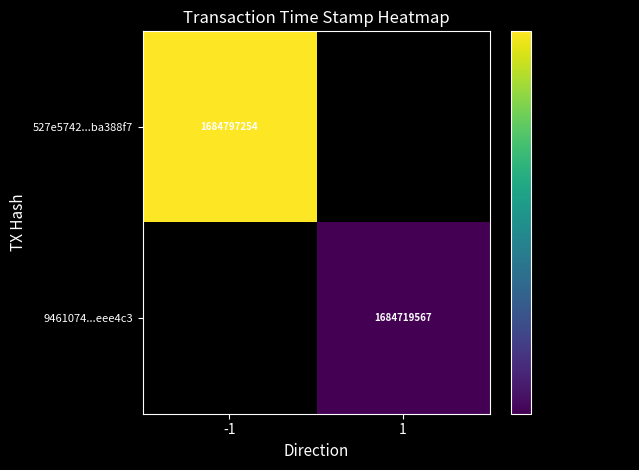

True or false: 527e5742...ba388f7 has a value of 353198802 at -1.

False